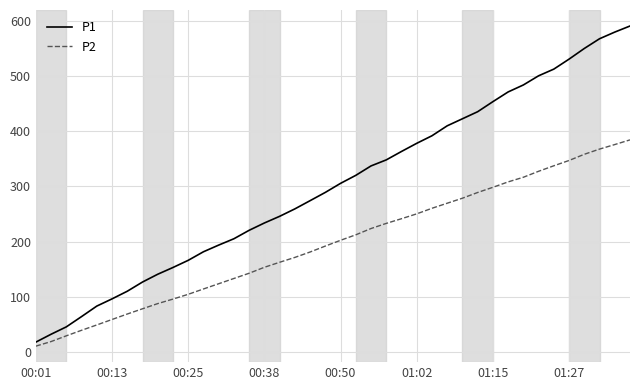

Which series has the widest spread of values?

P1